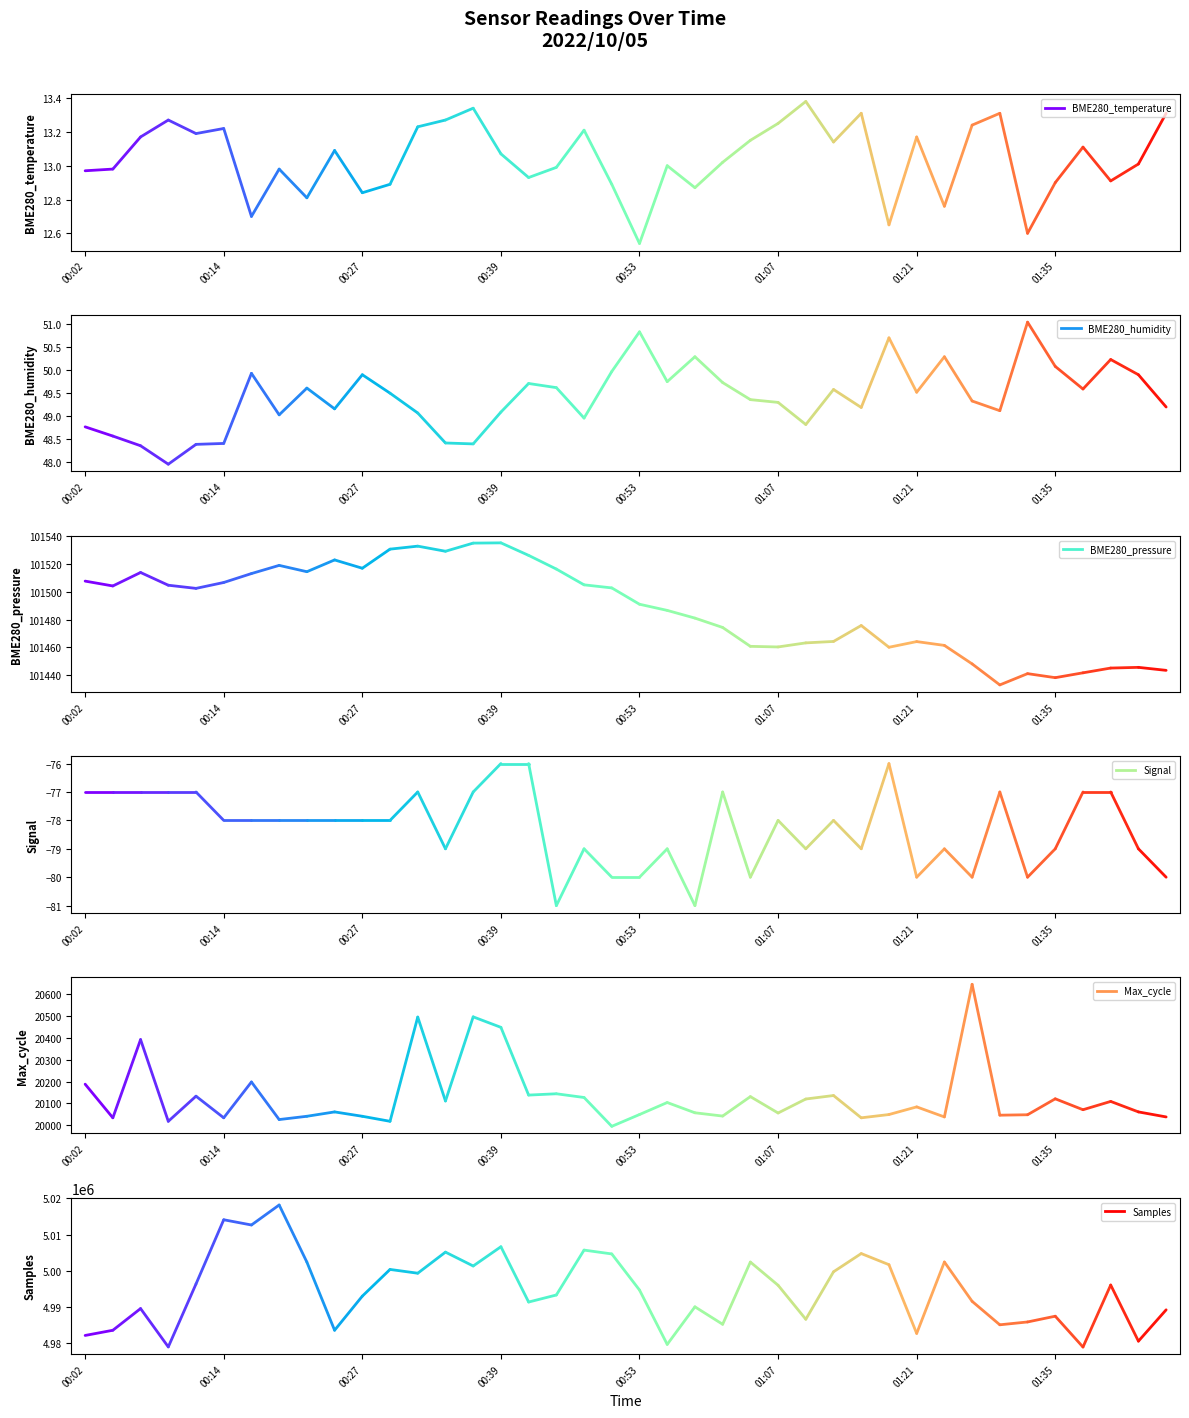

How many categories are shown in the chart?

40